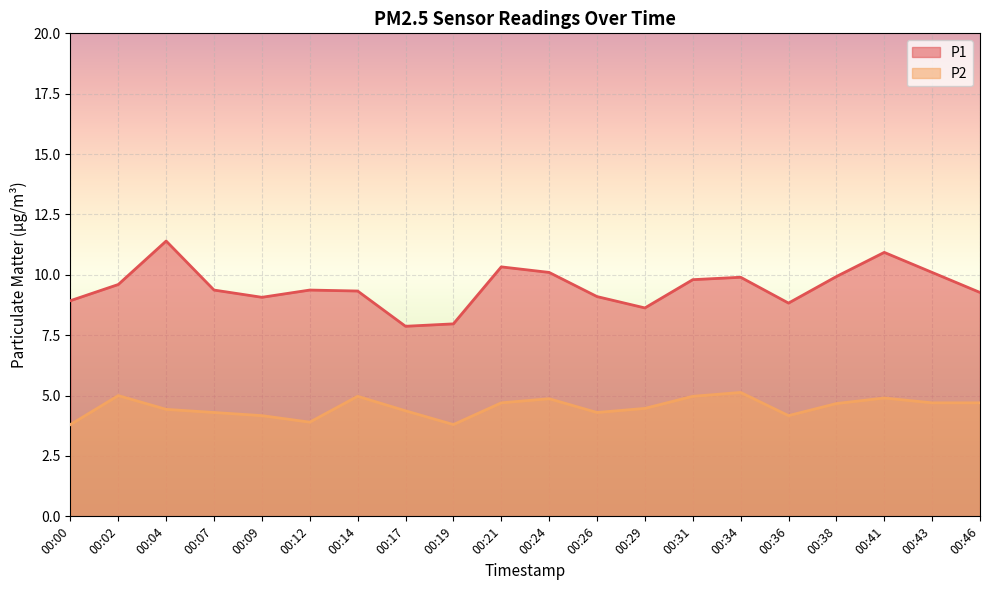

List the series in order of their overall mean, lowest first.

P2, P1